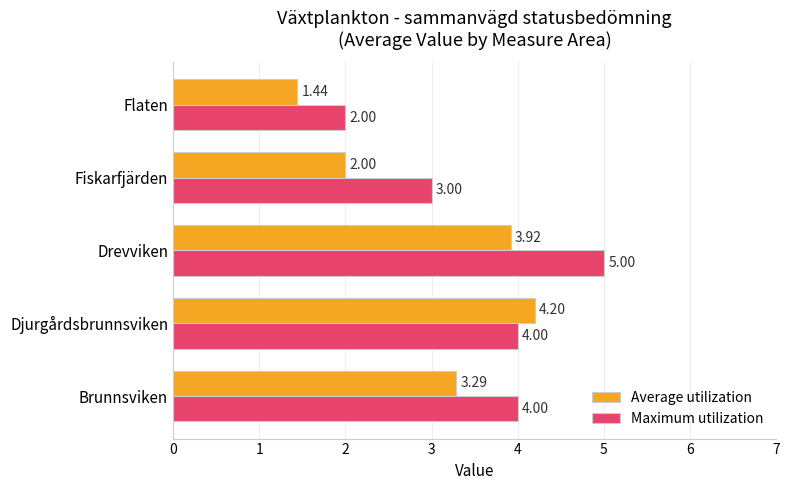

What is the difference between the maximum and minimum values in the Maximum utilization series?

3.0